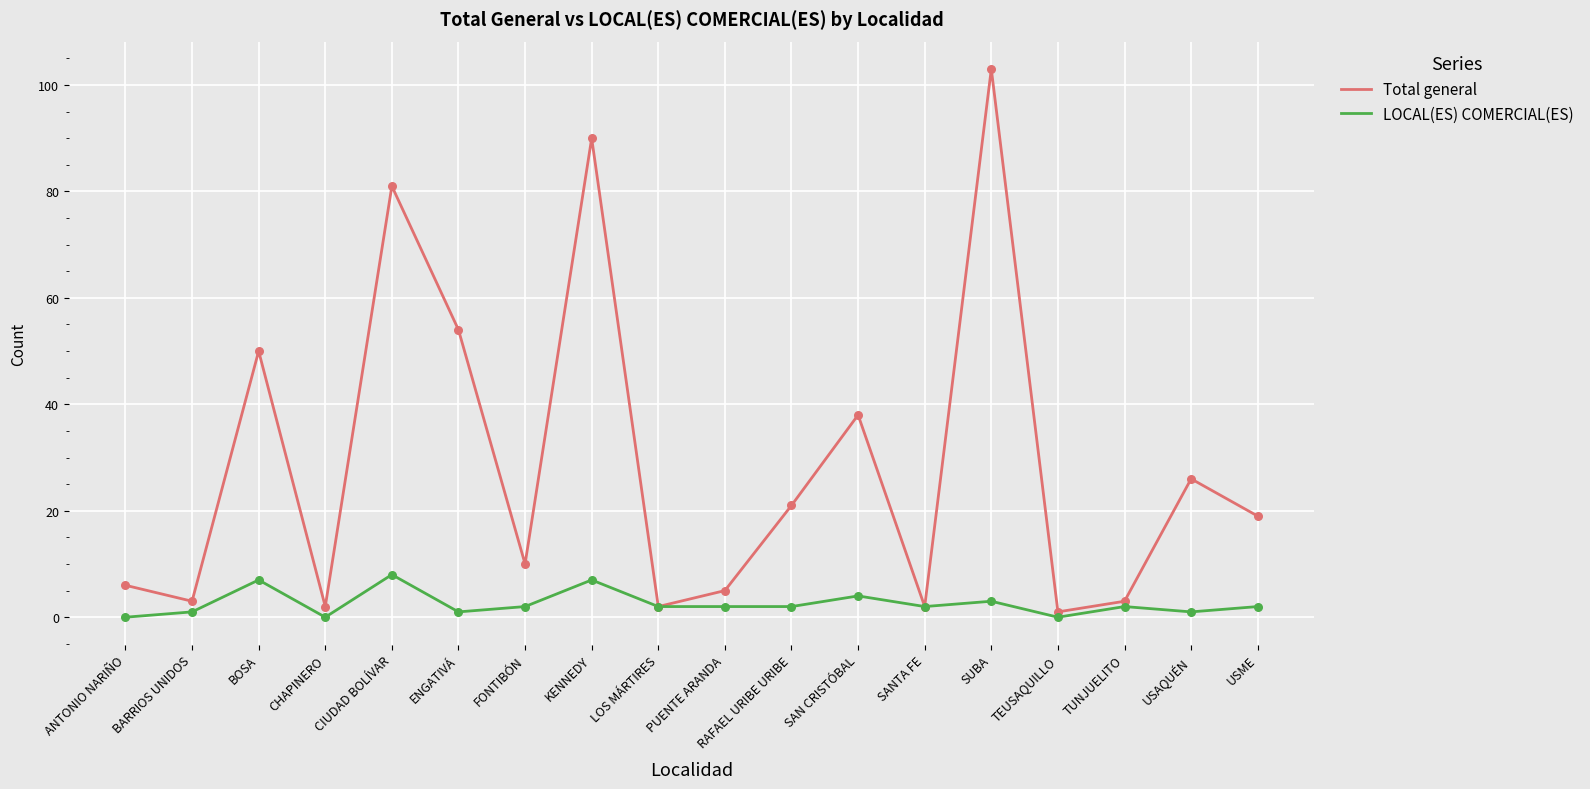

At which category is the sum across all series the highest?

SUBA